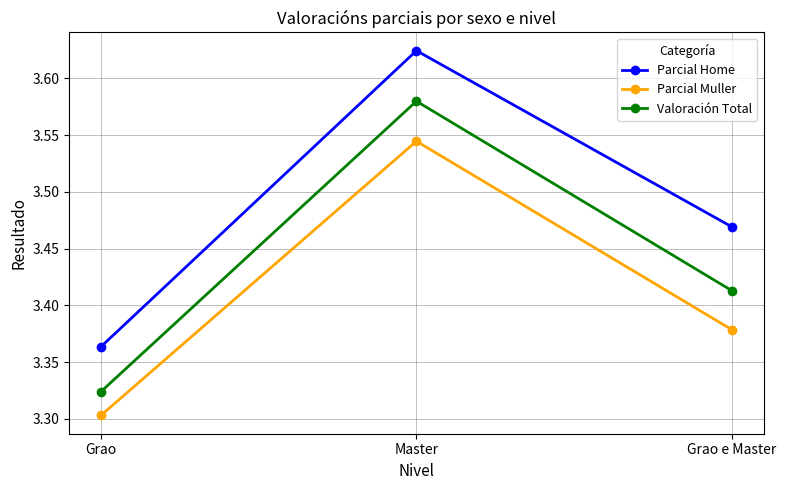

At how many categories does at least one series exceed 3?

3